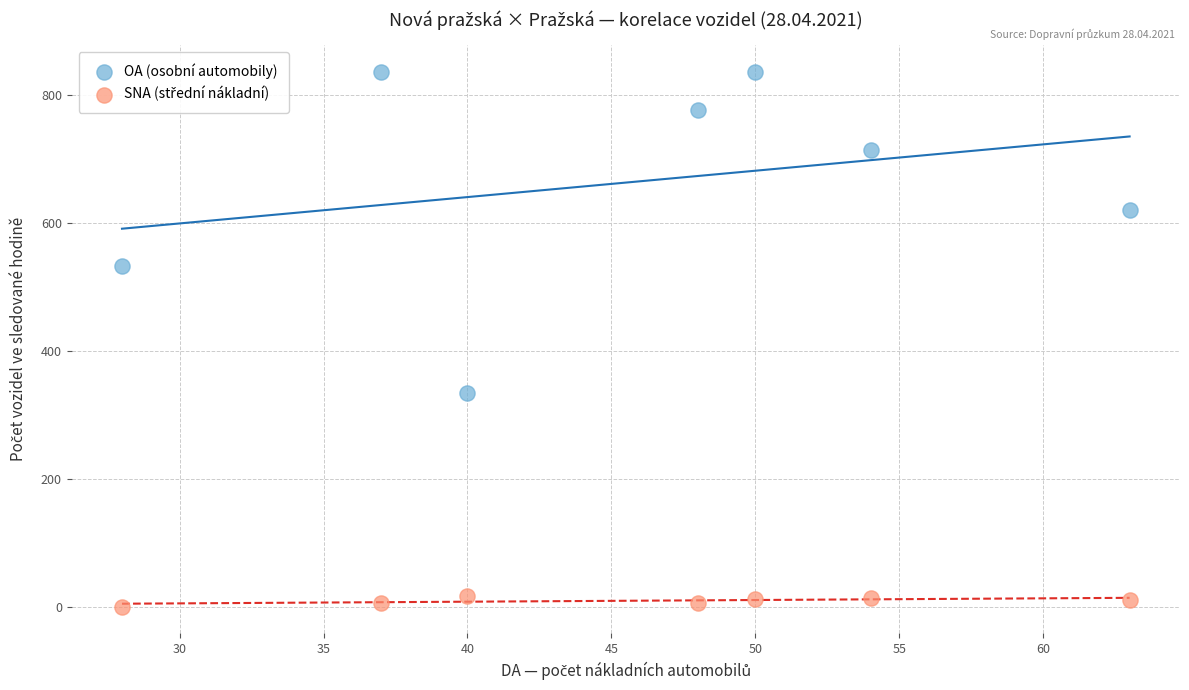

What is the X range (max minus min) for the scatter plot?

35